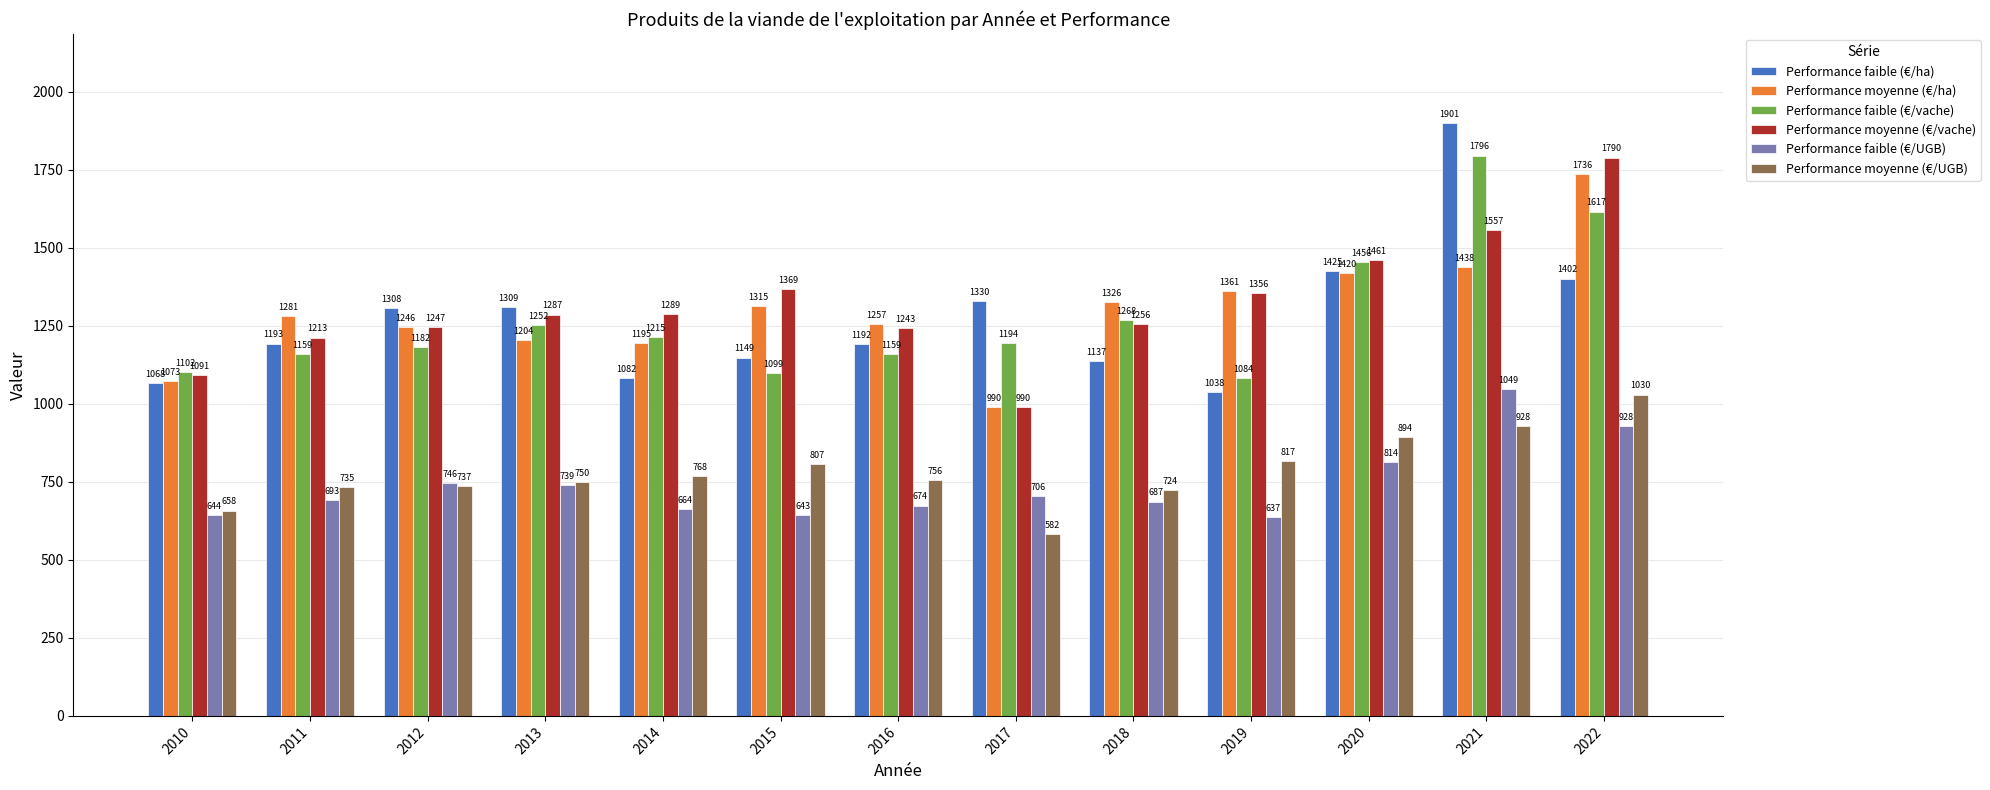

What is the difference between the second highest and minimum values in the Performance faible (€/vache) series?

532.5